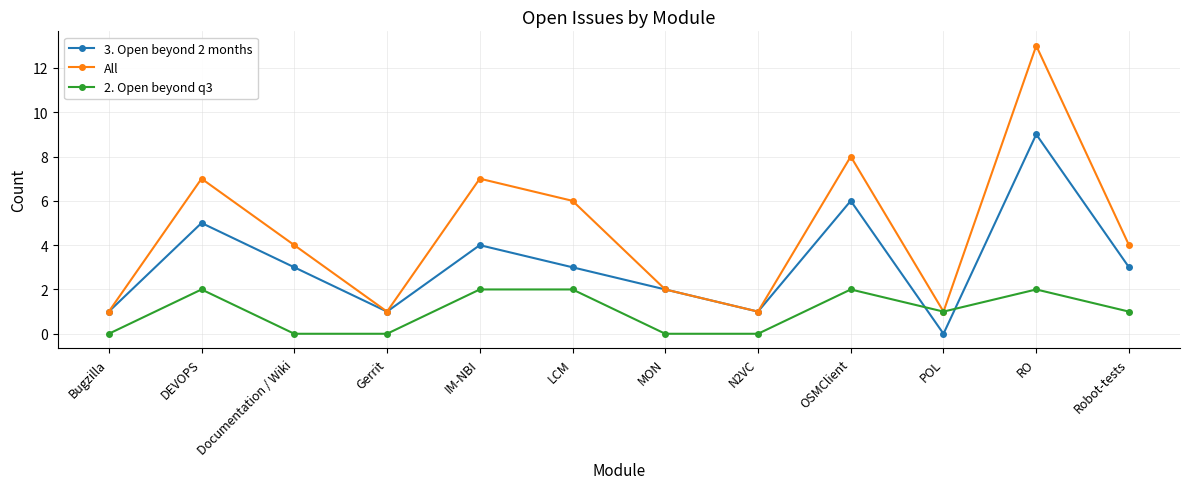

Count the number of categories in the chart.

12